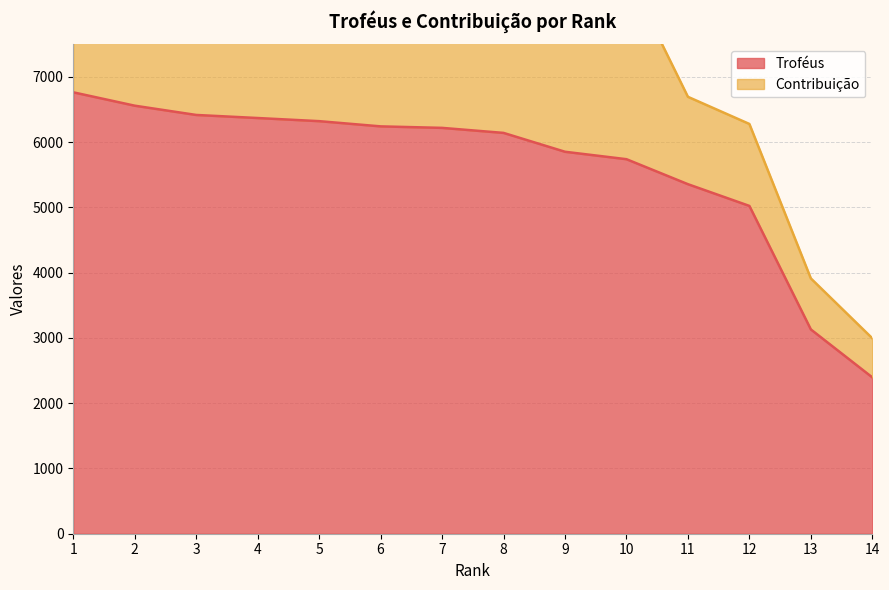

What is the value of the 5th point from the left?

6323